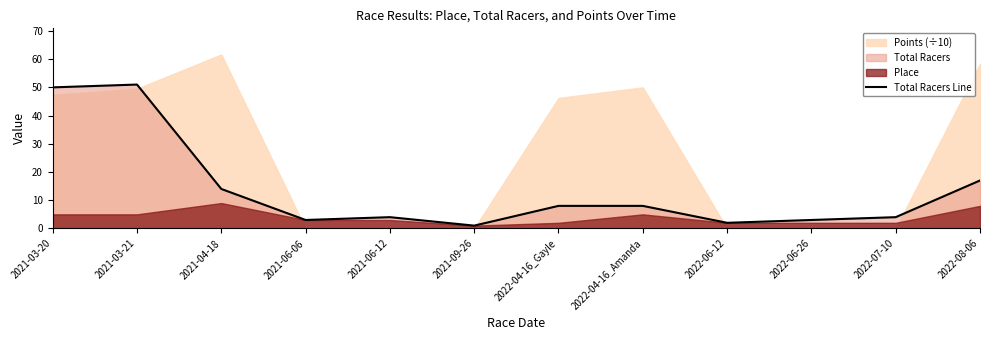

Reading left to right, extract all data points from this chart.

2021-03-20=50	2021-03-21=51	2021-04-18=14	2021-06-06=3	2021-06-12=4	2021-09-26=1	2022-04-16_Gayle=8	2022-04-16_Amanda=8	2022-06-12=2	2022-06-26=3	2022-07-10=4	2022-08-06=17